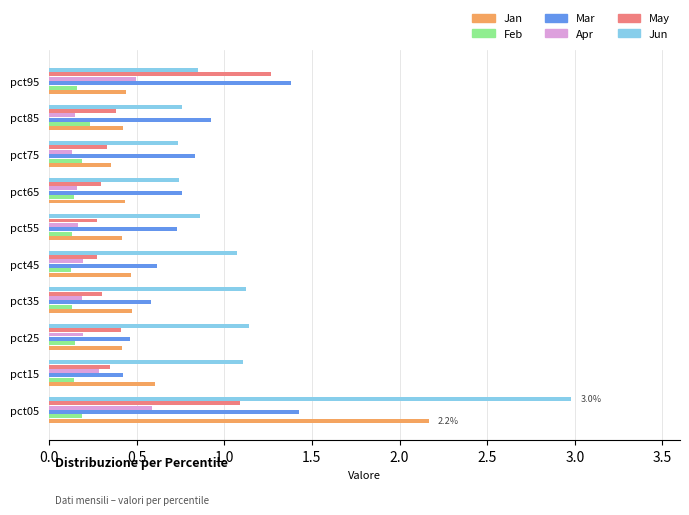

Which series has the largest range (max minus min)?

Jun